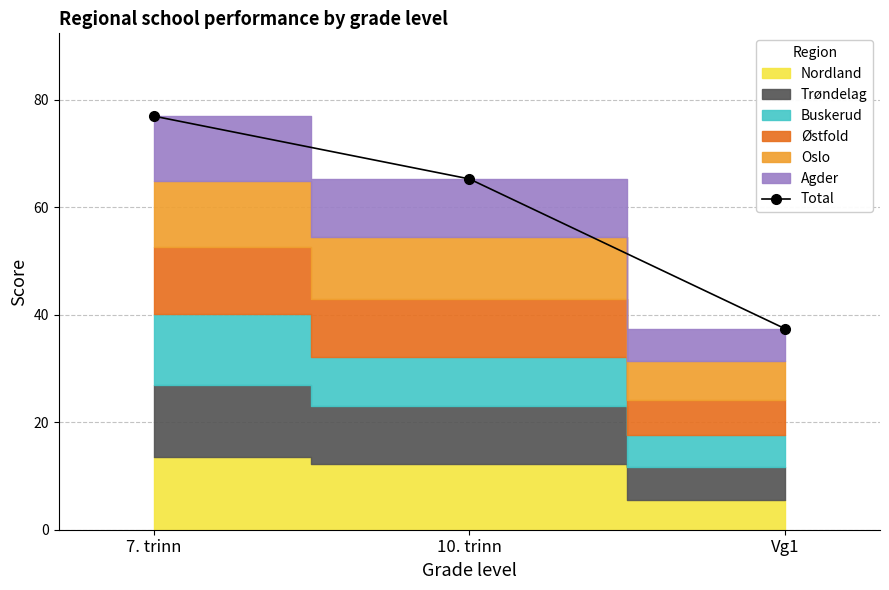

What is the value of the 3rd point from the left?

37.4